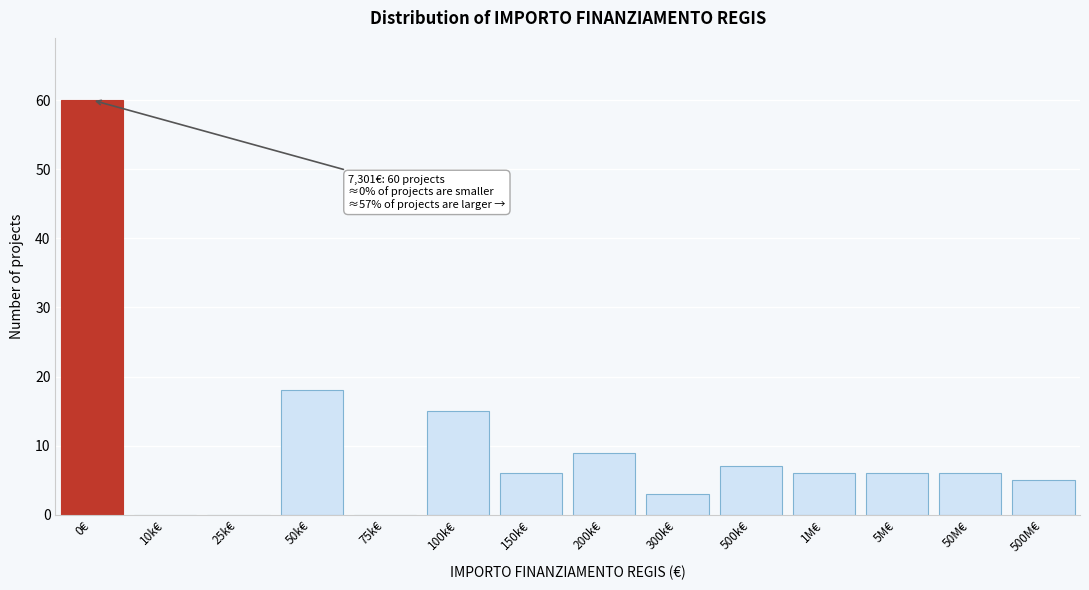

Reading left to right, transcribe all the data shown in this chart.

0€=60	10k€=0	25k€=0	50k€=18	75k€=0	100k€=15	150k€=6	200k€=9	300k€=3	500k€=7	1M€=6	5M€=6	50M€=6	500M€=5